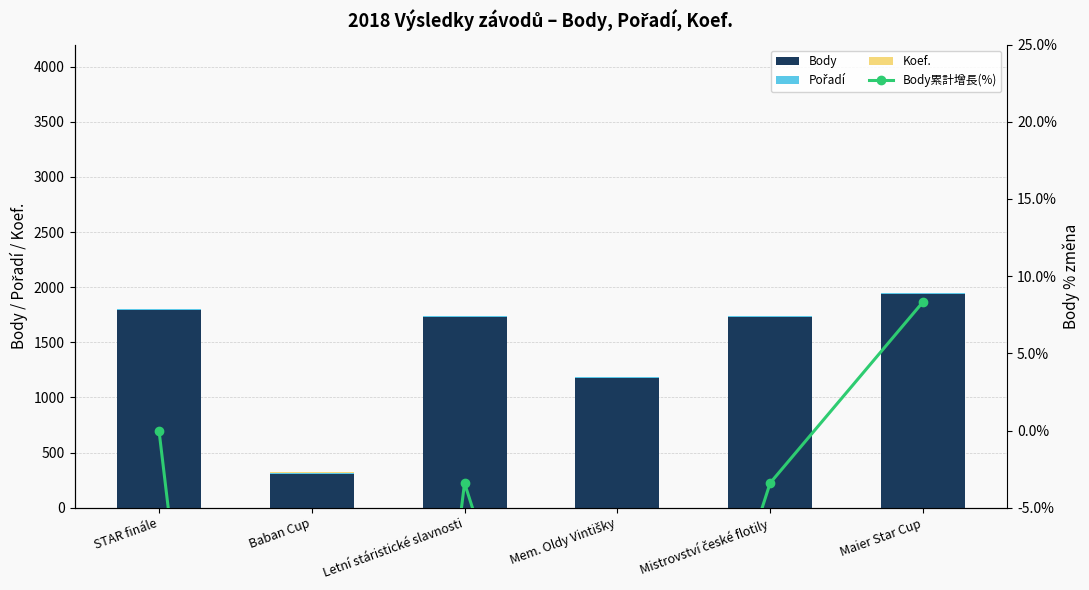

Which series has the largest total across all categories?

Body